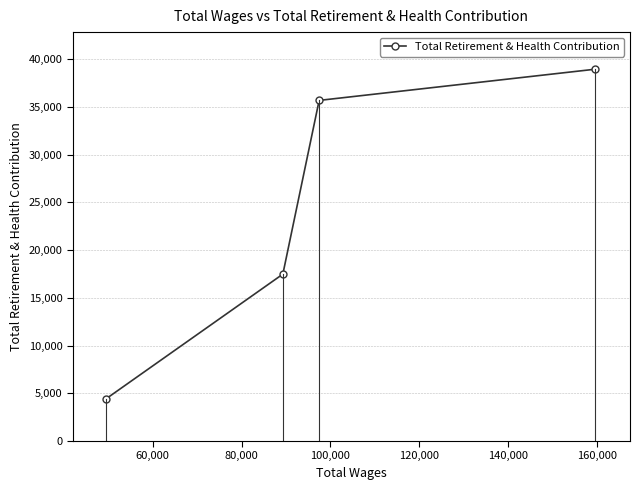

What is the sum of all values?

96535